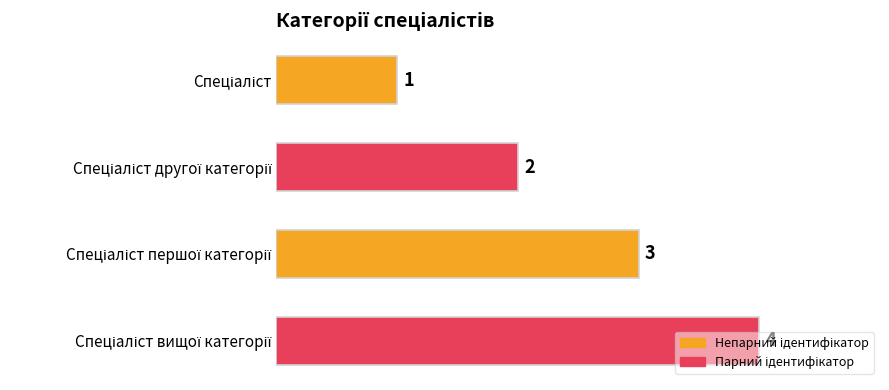

How many values are between 2 and 4?

3